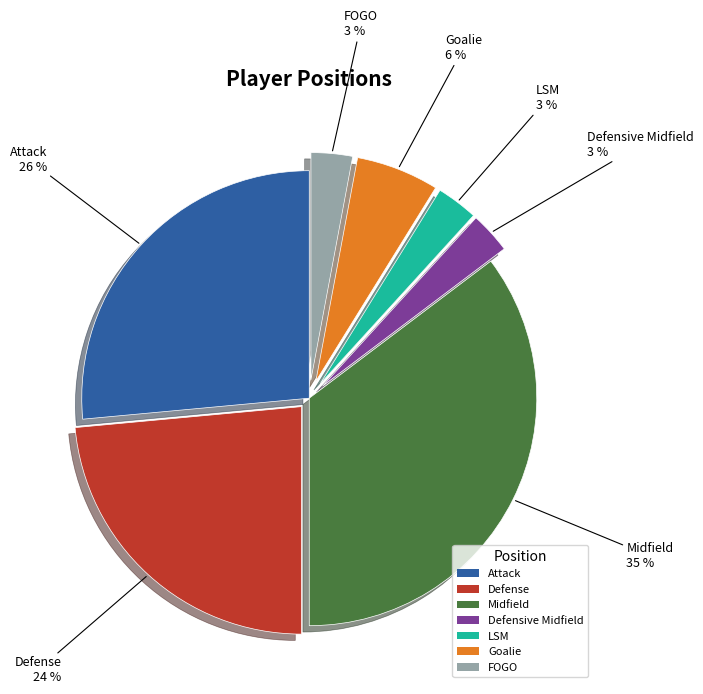

Between FOGO and Attack, which is larger?

Attack